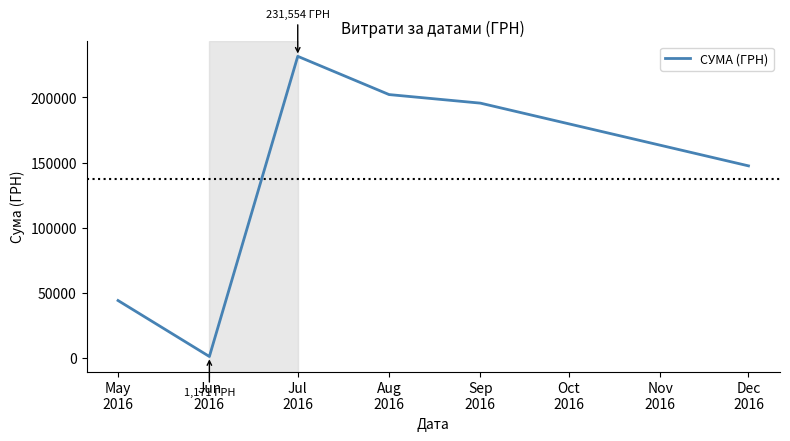

The value at May
2016 is 44147.8. True or false?

True